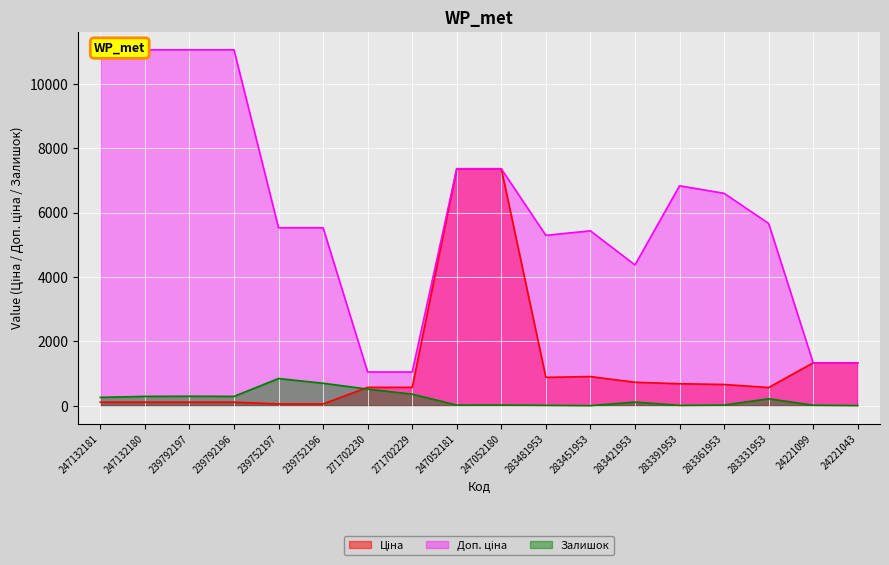

What are all the series names shown in the legend?

Ціна, Доп. ціна, Залишок